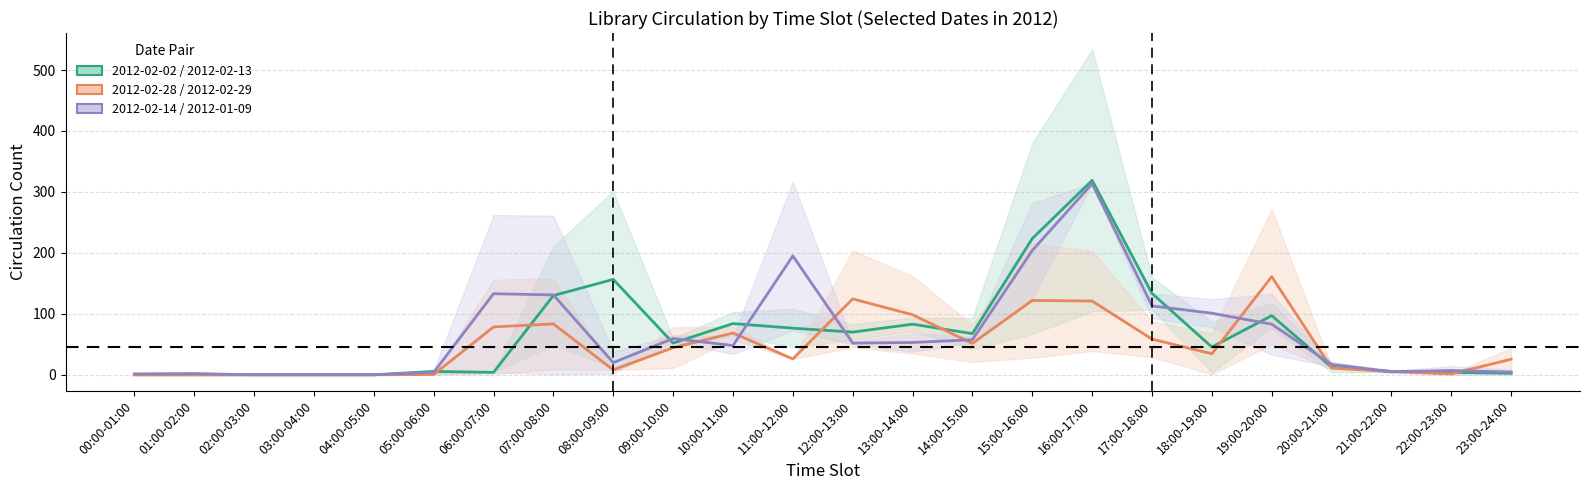

How many interior local peaks does the 2012-02-14 / 2012-01-09 (mid) series have?

6